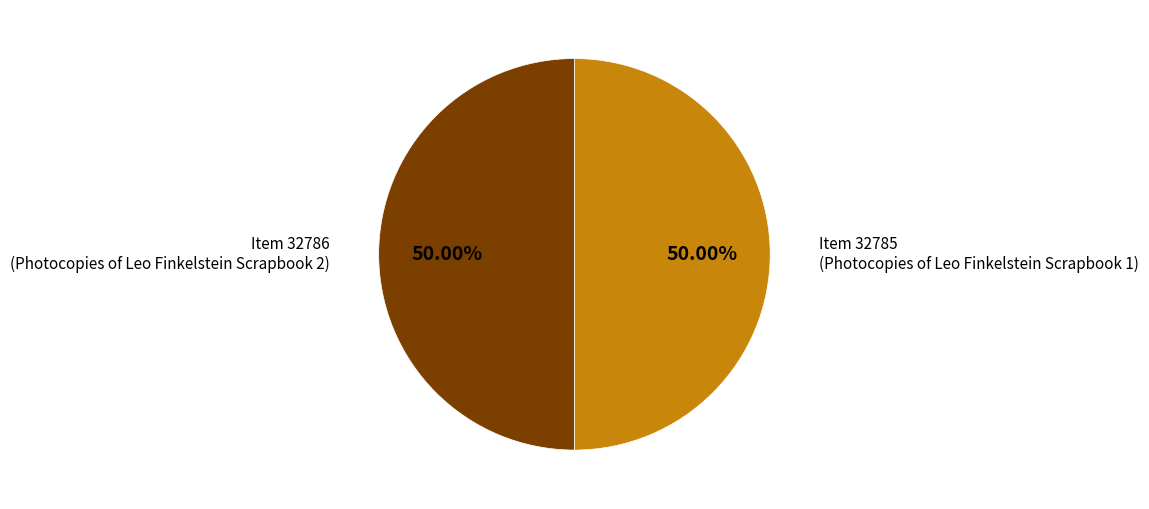

Count the number of slices in the pie.

2